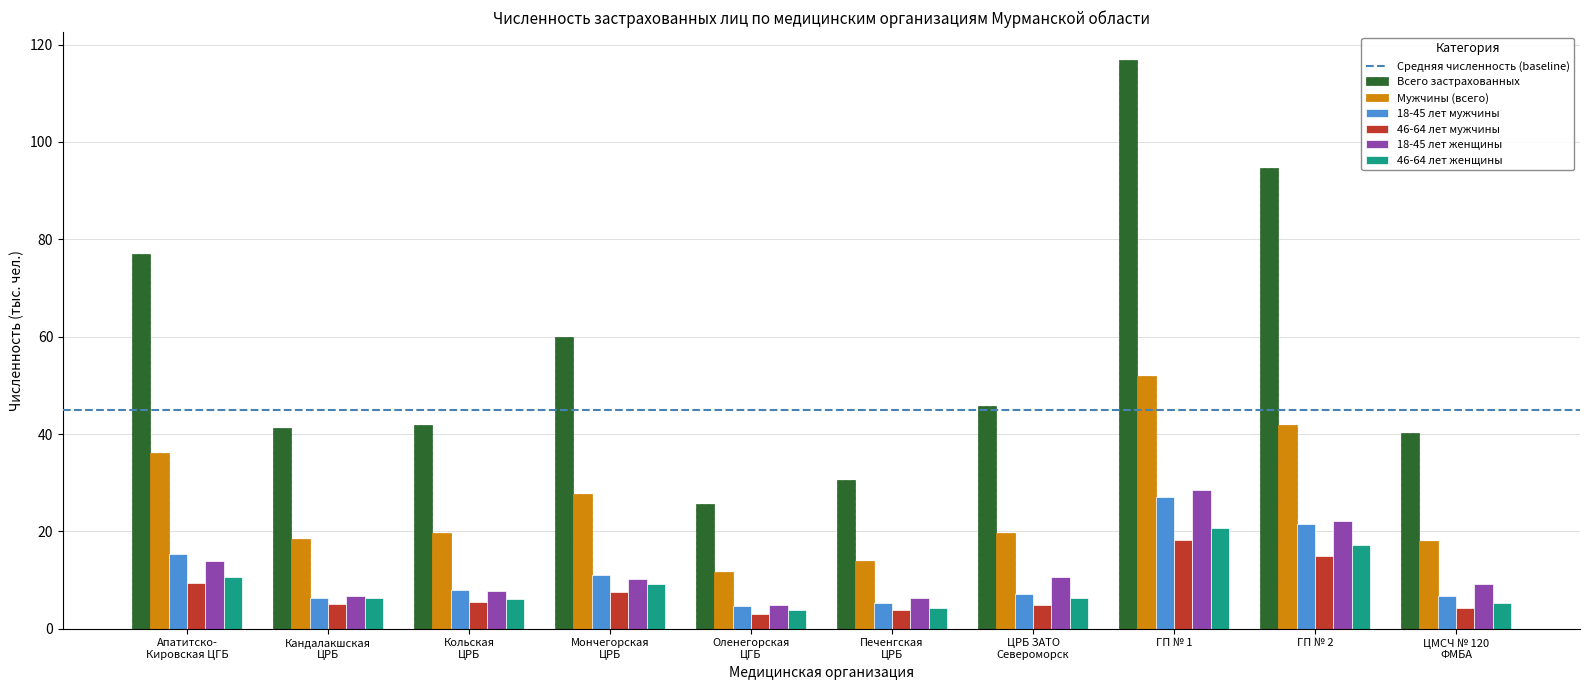

At which category is the sum across all series the highest?

ГП № 1